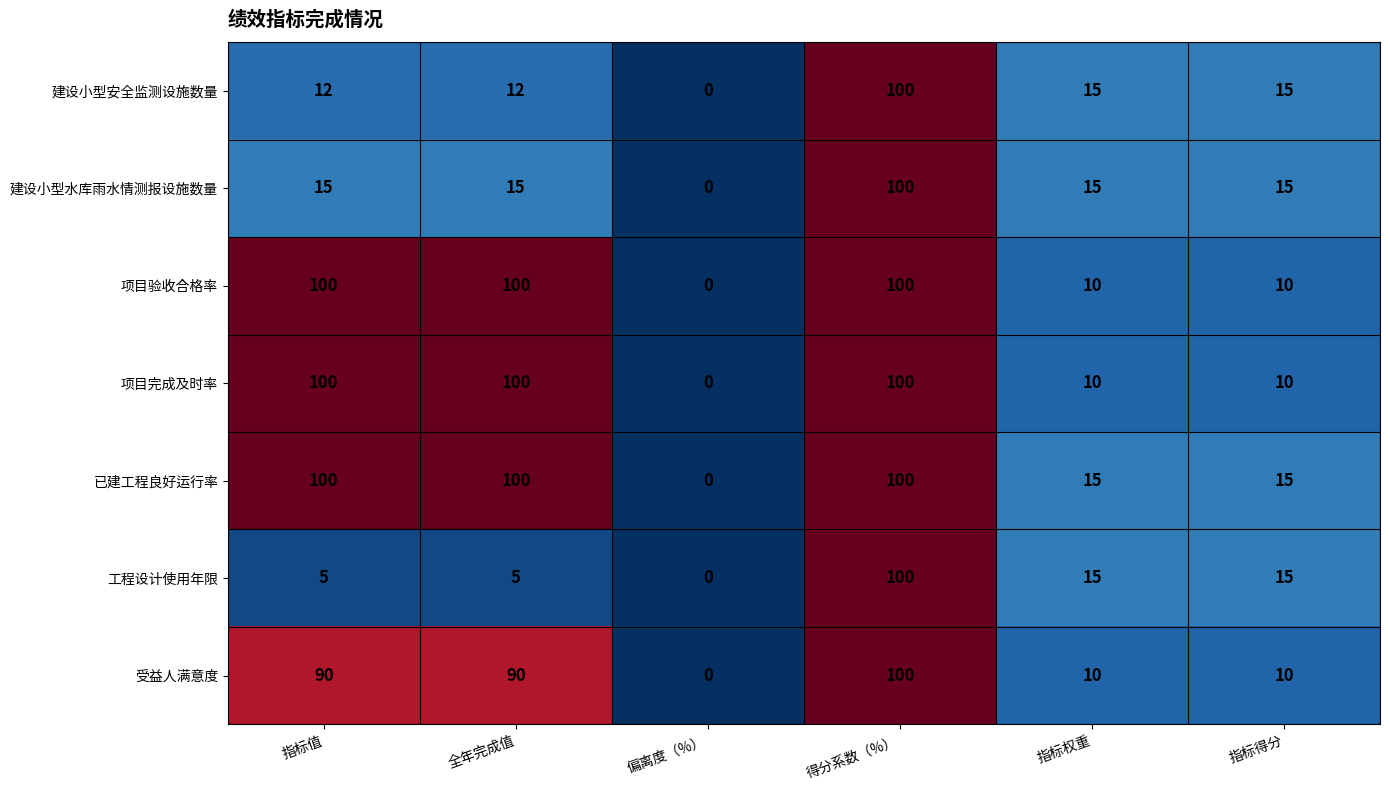

Count the number of categories in the chart.

6